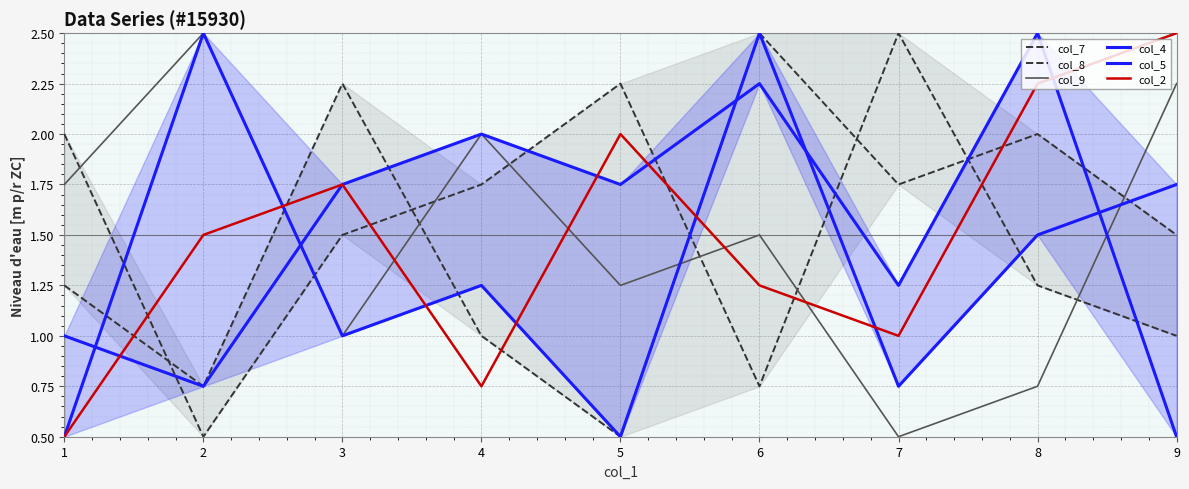

Where is the first local maximum for col_5?

4